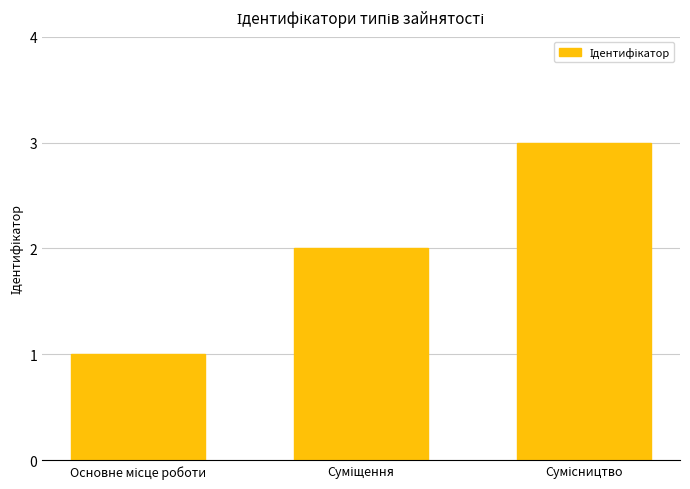

What is the sum of all values?

6